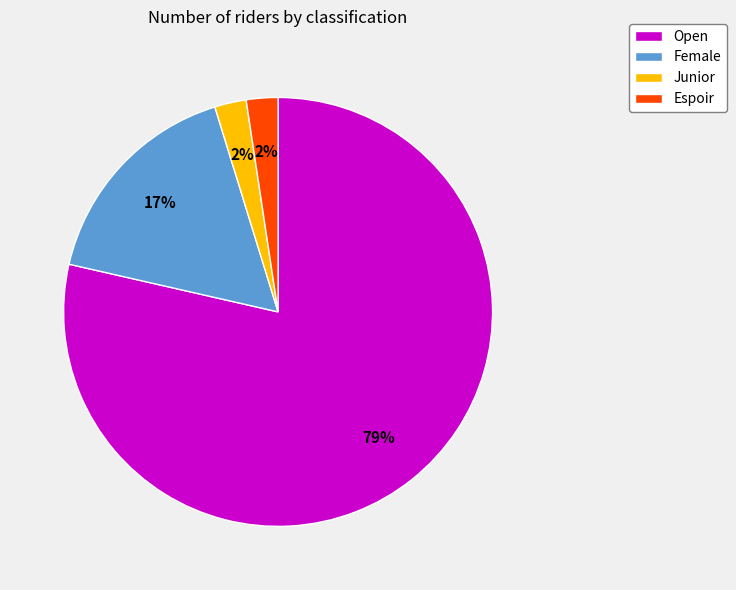

Approximately how many times larger is the value at Espoir compared to Female?

0.1